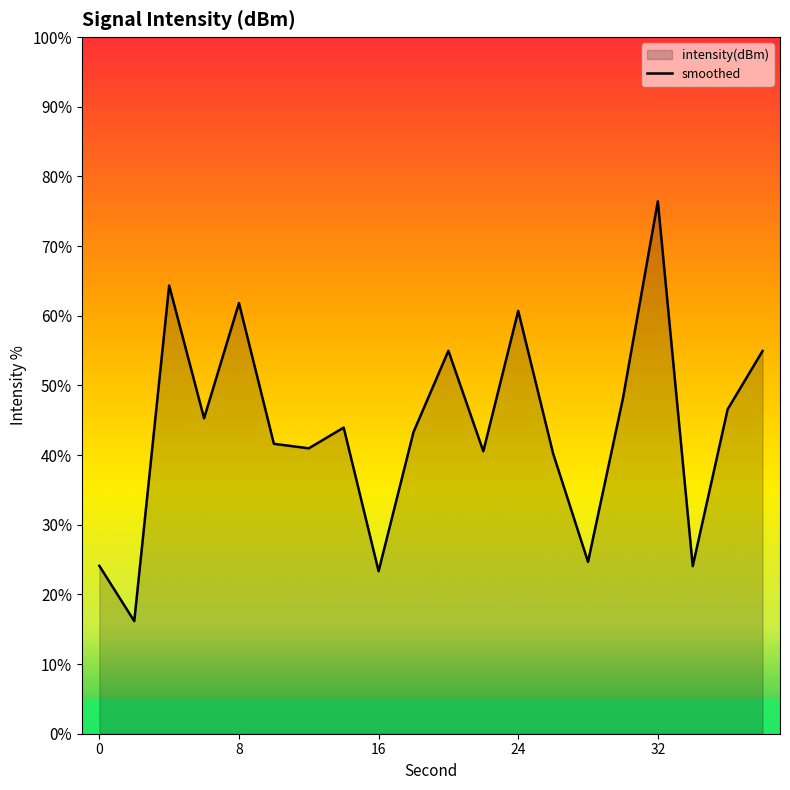

How many interior local valleys (lower than both neighbors) does the data have?

7